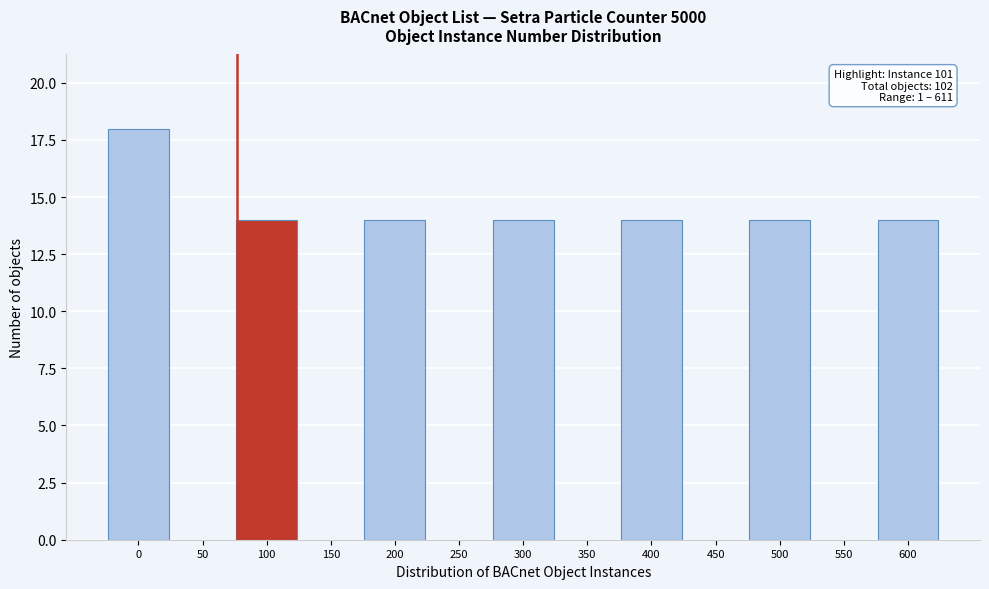

Reading left to right, what are all the values shown in this chart?

0=18	50=0	100=14	150=0	200=14	250=0	300=14	350=0	400=14	450=0	500=14	550=0	600=14